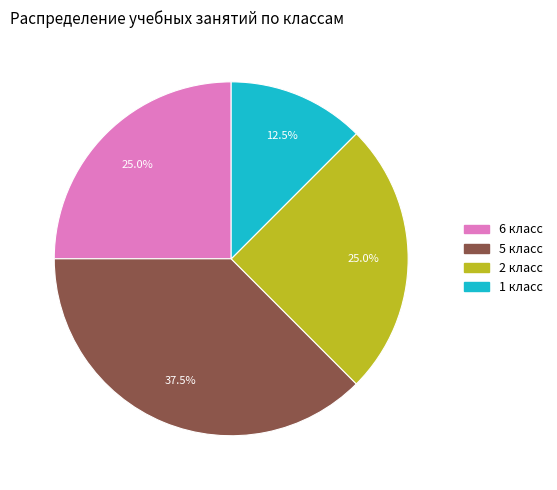

Is there a majority slice in this chart?

No